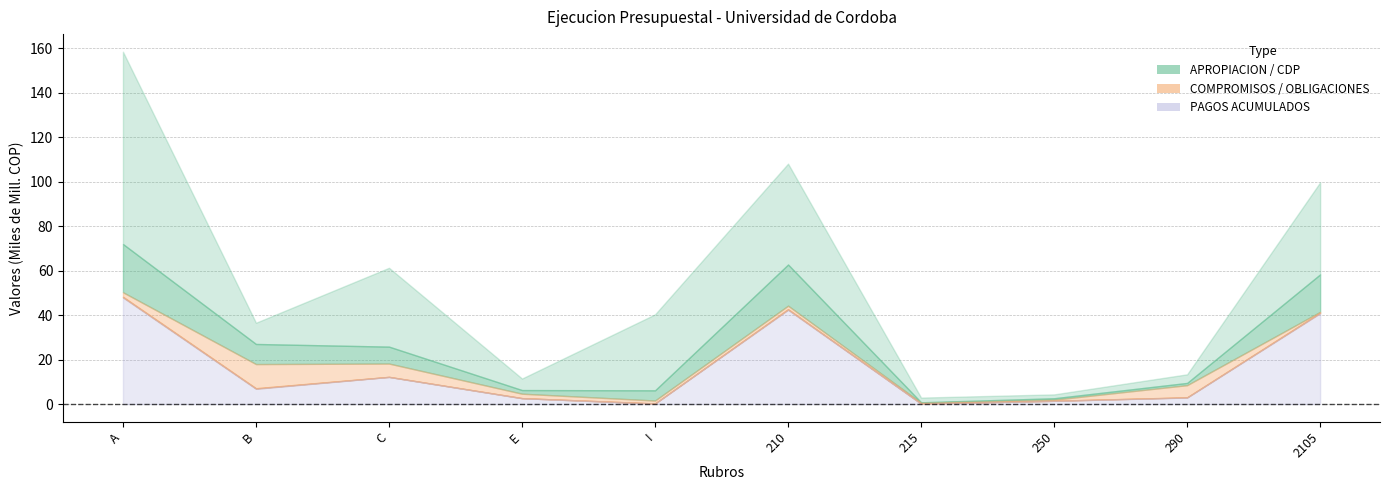

The COMPROMISOS ACUMULADOS series shows 18230021151.0 at C. True or false?

True